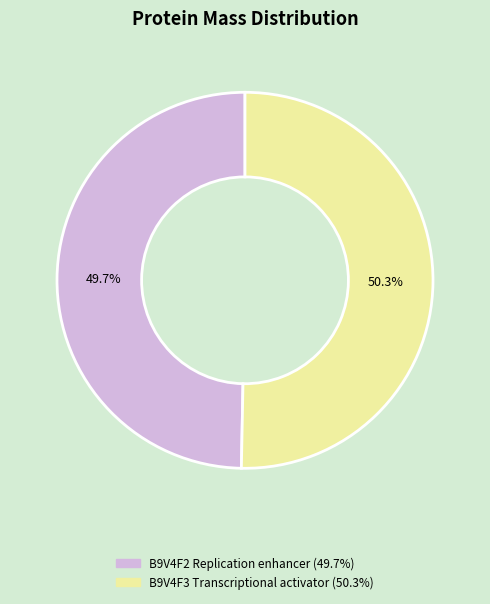

How many slices are in this pie chart?

2